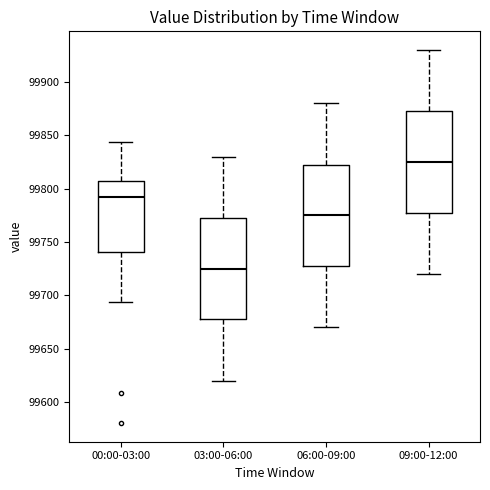

Which box has the highest median line?

09:00-12:00